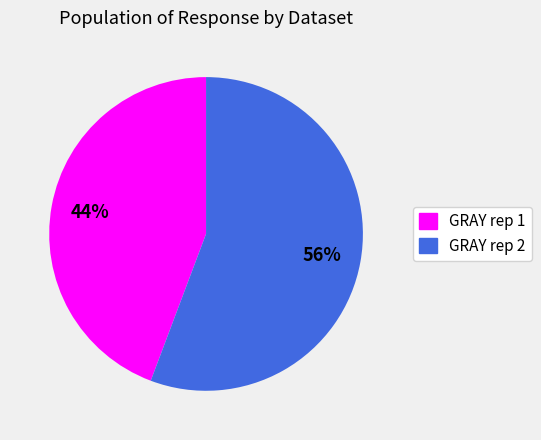

To the nearest percent, what is the average slice percentage?

50%